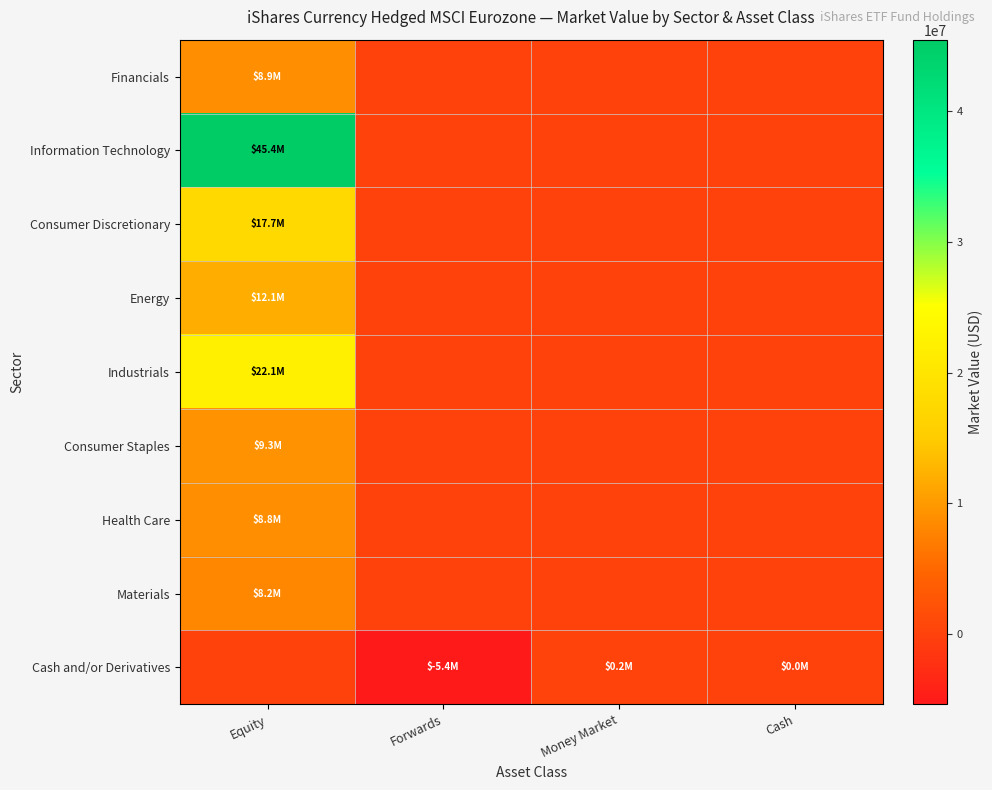

What is the smallest value displayed?

-5355344.1